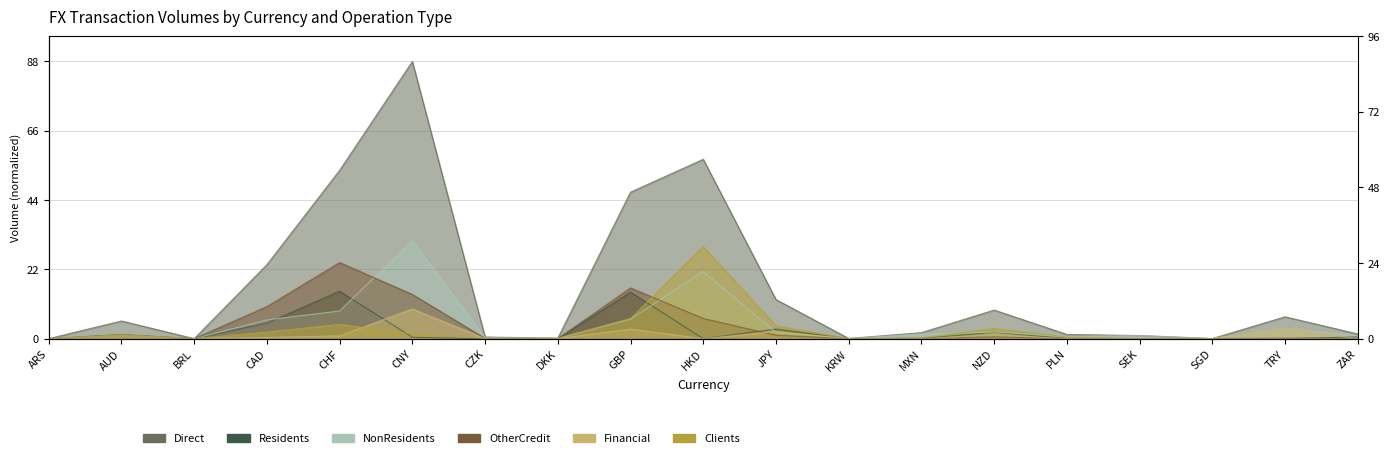

Where is the first local maximum for Residents_Резид?

AUD